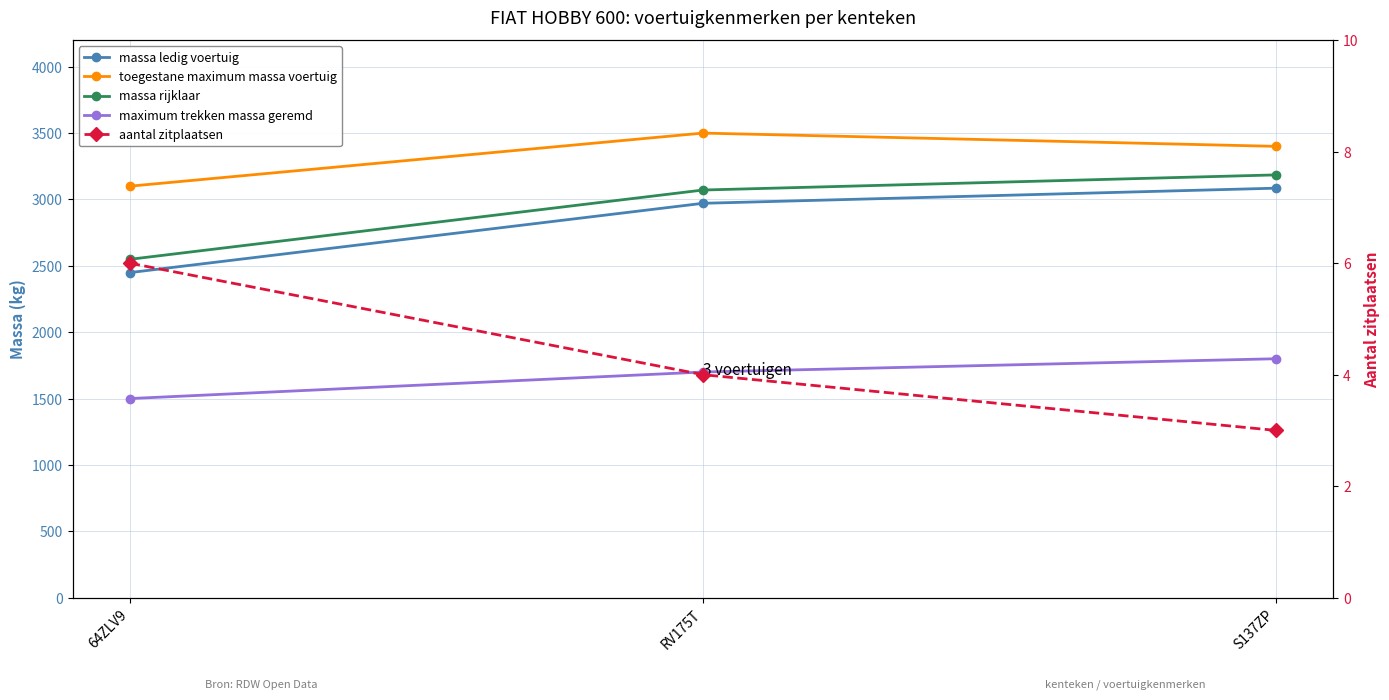

What is the sum of the aantal zitplaatsen values at RV175T and 64ZLV9?

10